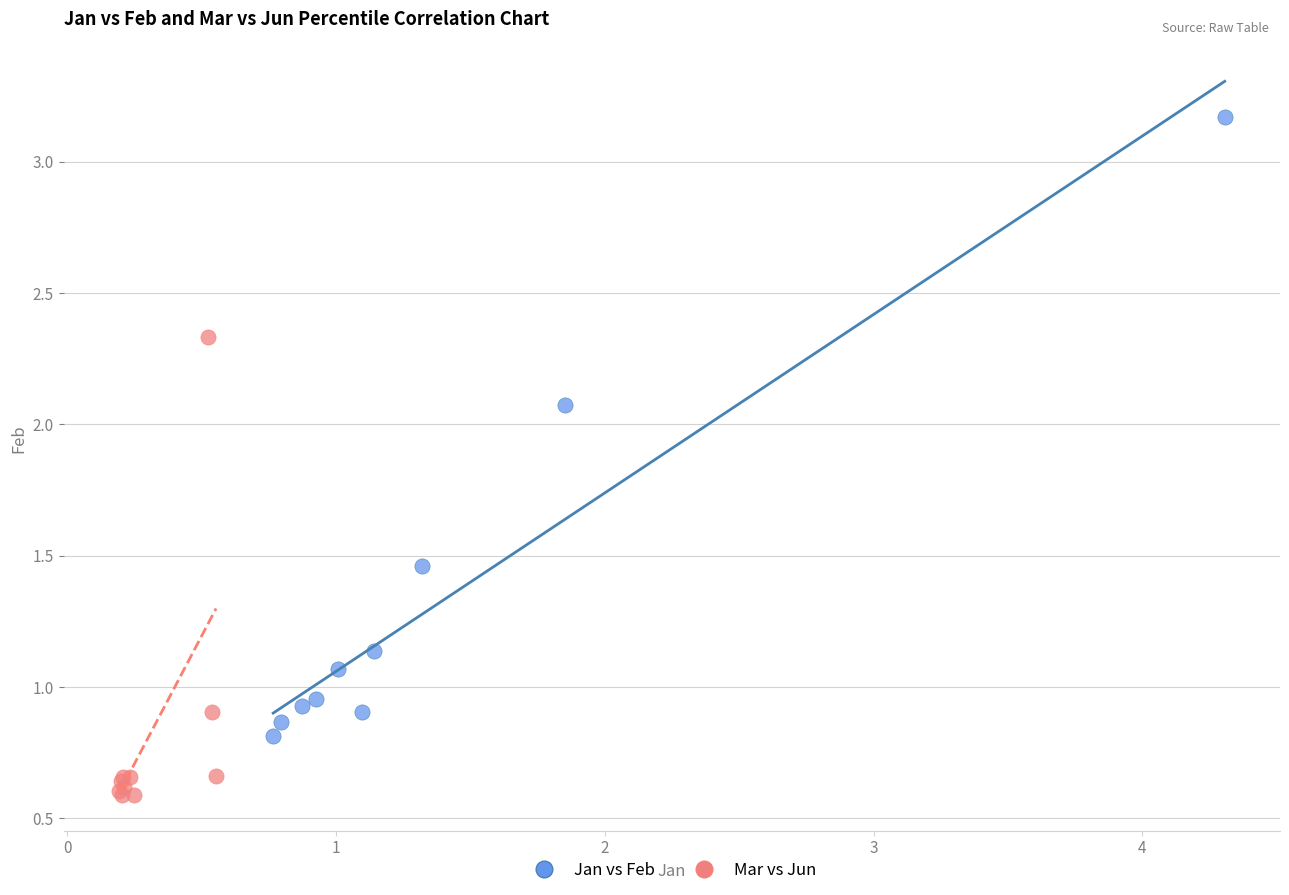

Which series has the largest Y range (max minus min)?

Jan vs Feb